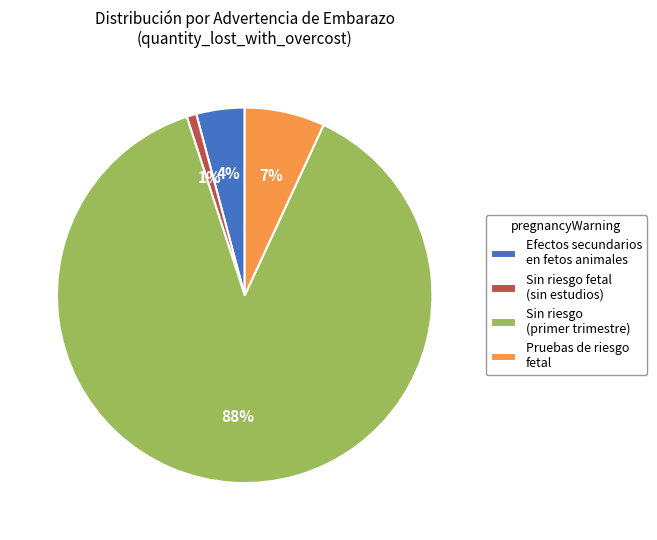

To the nearest percent, what is the difference between the Pruebas de riesgo fetal and Efectos secundarios en fetos animales slice percentages?

3%